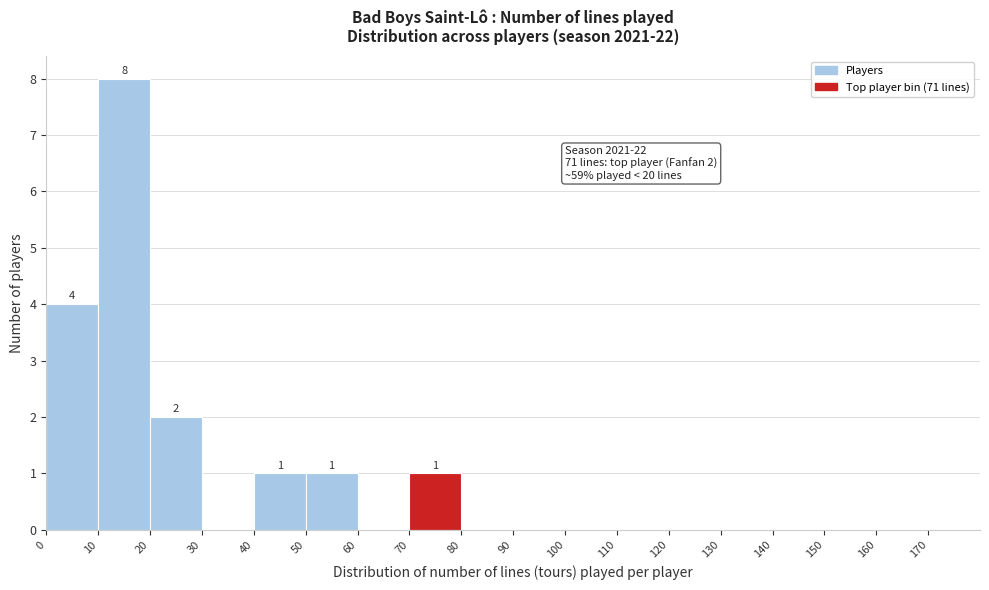

Which range on the x-axis has the tallest bar?

10 to 20